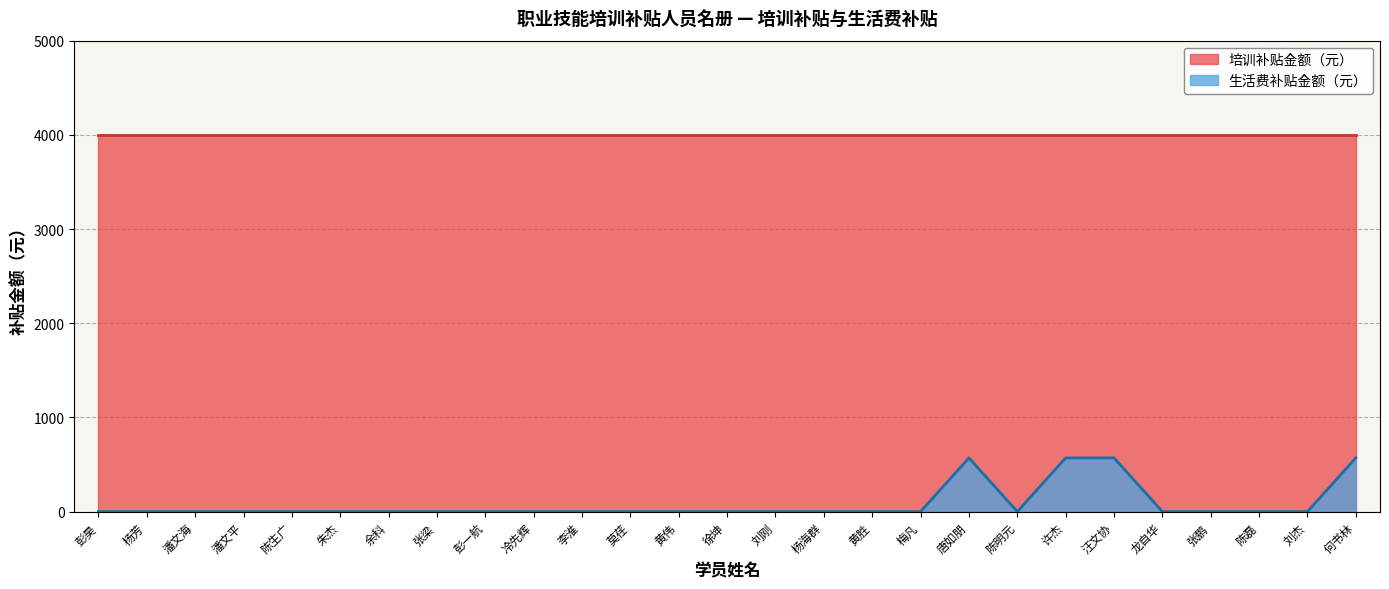

The value of 培训补贴金额（元） at 陈明元 is 6497. True or false?

False